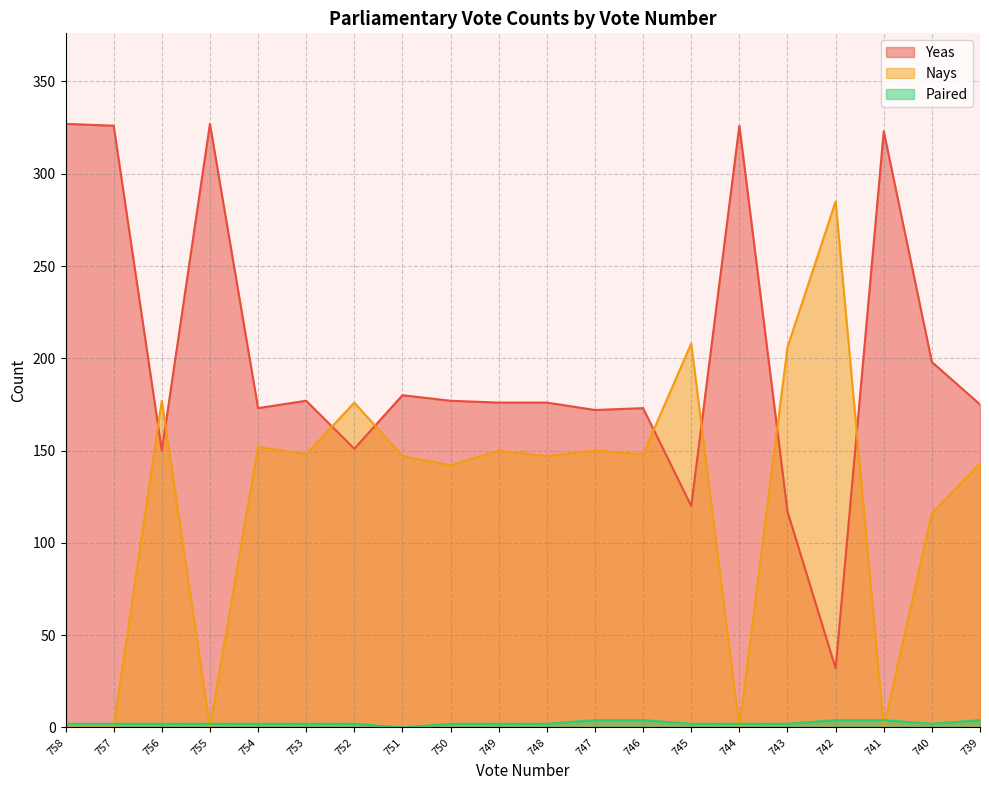

Reading right to left, extract all data points from this chart.

Yeas: 175	198	323	32	117	326	120	173	172	176	176	177	180	151	177	173	327	150	326	327
Nays: 143	116	0	285	206	0	208	148	150	147	150	142	147	176	148	152	0	177	0	0
Paired: 4	2	4	4	2	2	2	4	4	2	2	2	0	2	2	2	2	2	2	2